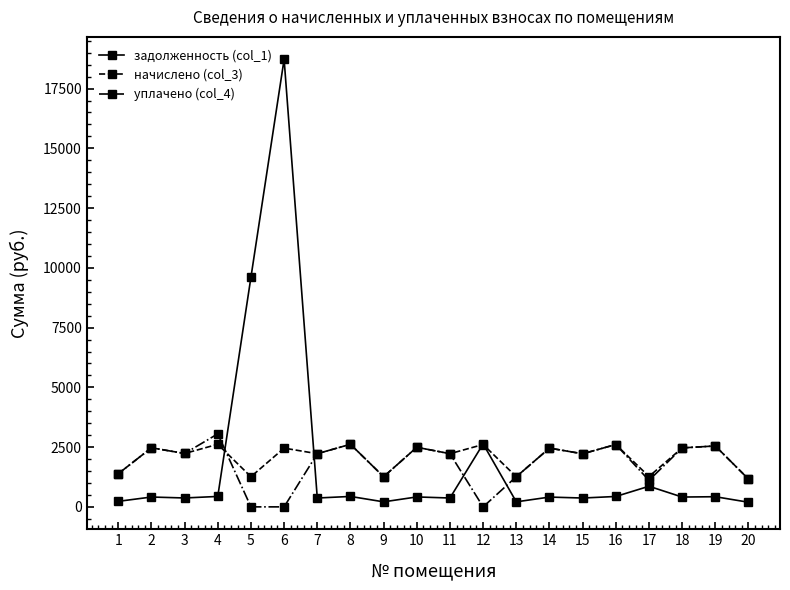

At 4, list the series in order from largest to smallest.

уплачено (col_4), начислено (col_3), задолженность (col_1)